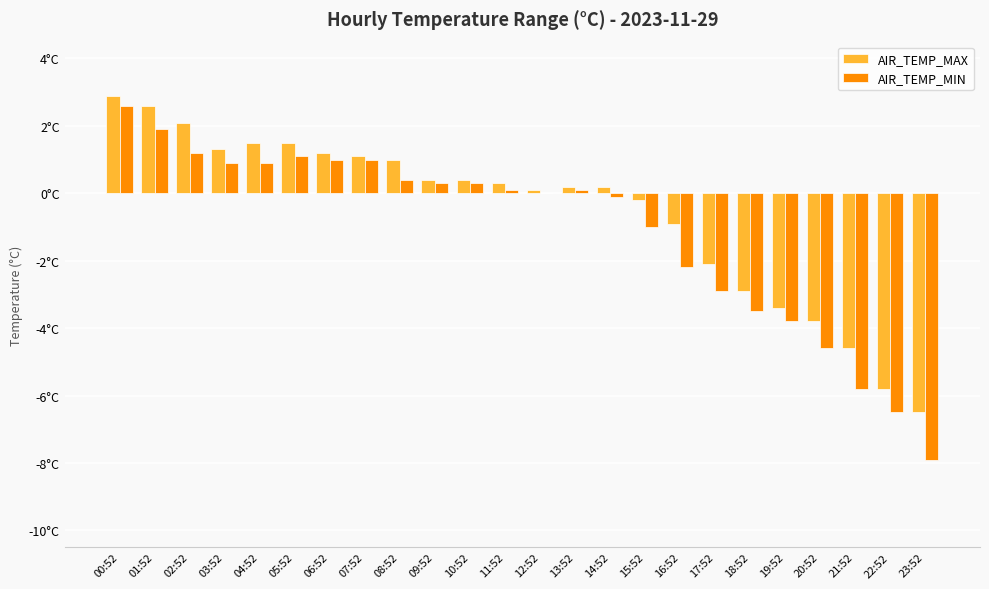

What are all the series names shown in the legend?

AIR_TEMP_MAX, AIR_TEMP_MIN